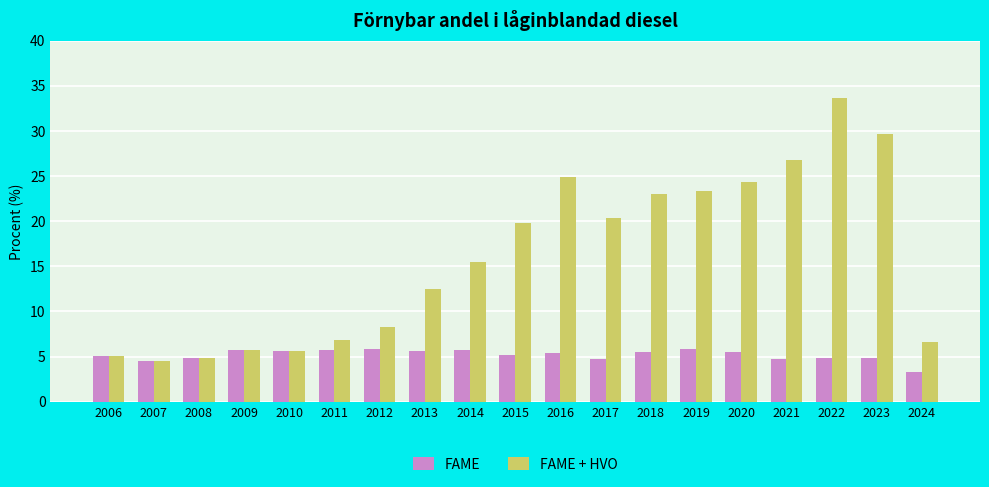

What is the average value of the FAME series?

5.2